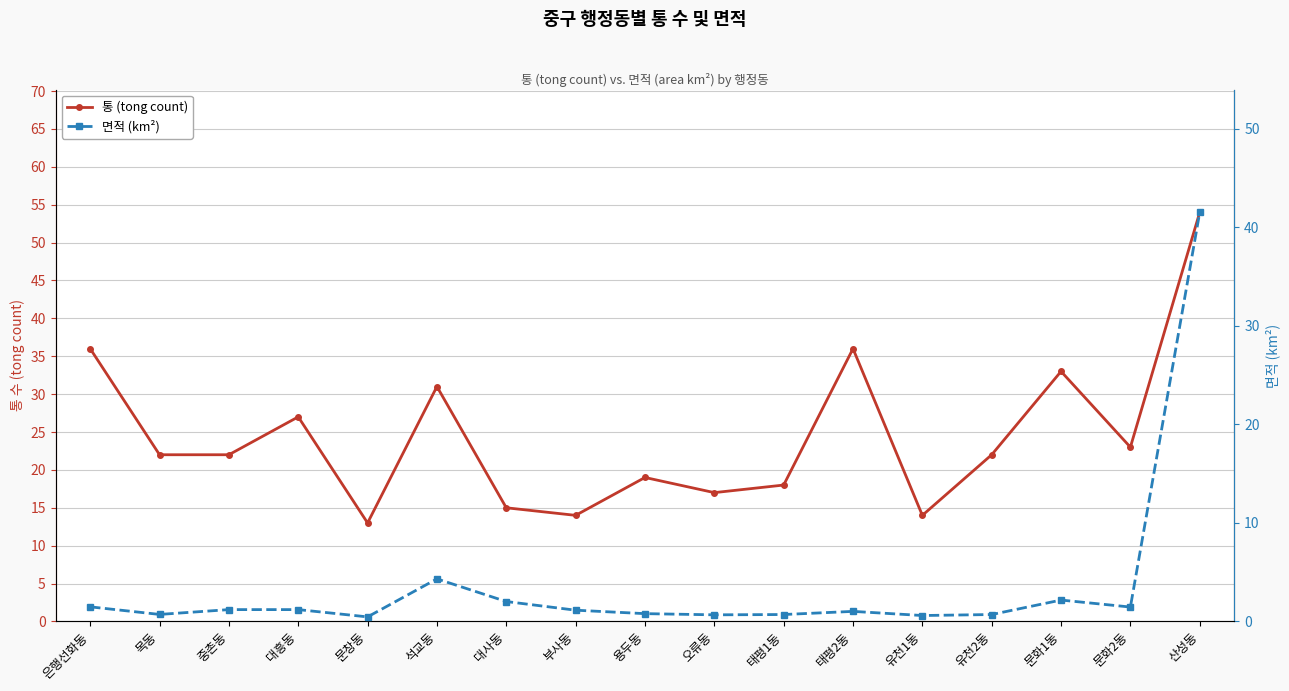

What is the lowest value of the 면적 (km²) series?

0.5